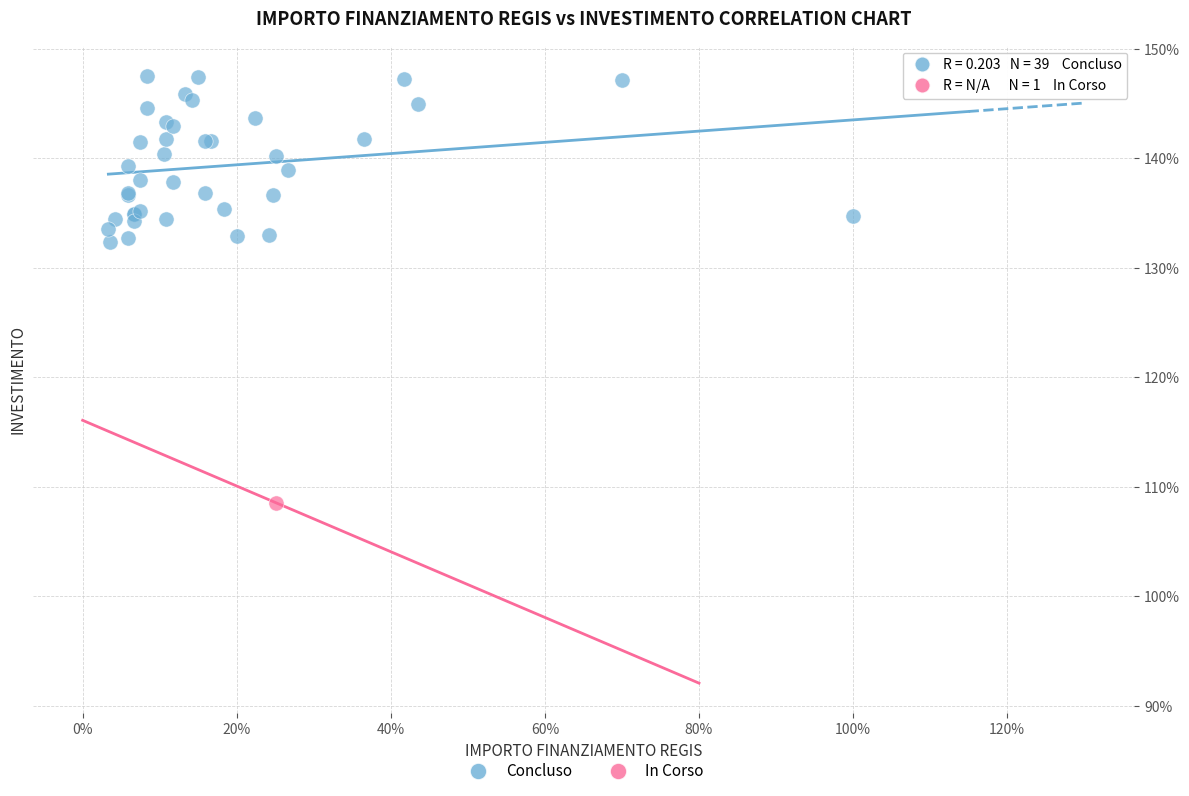

What are all the series names shown in the legend?

Concluso, In Corso